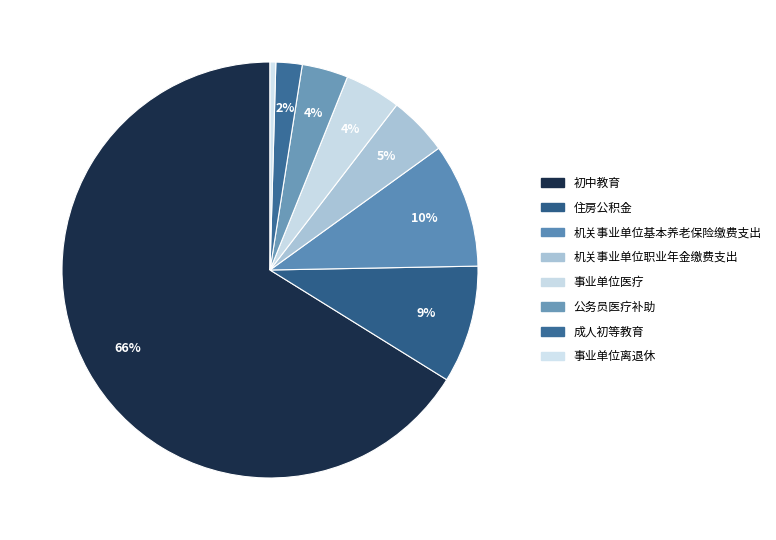

How many slices are in this pie chart?

8